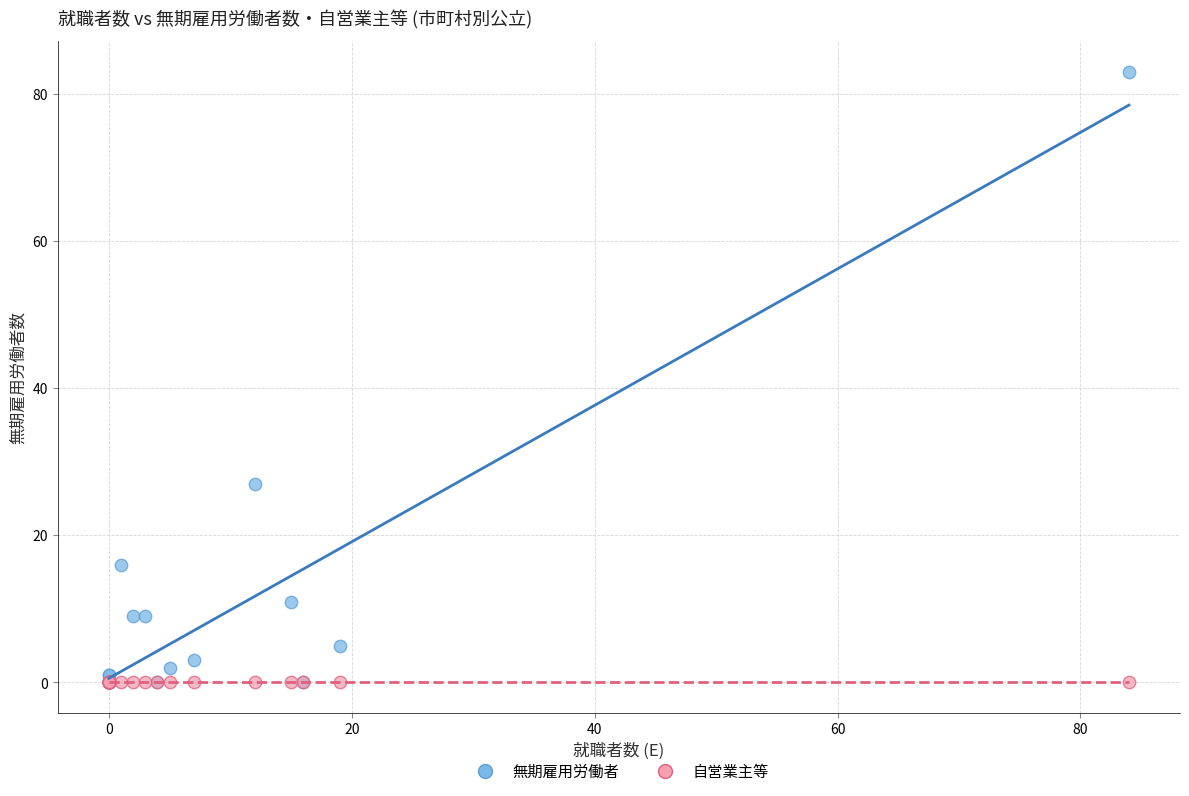

Across all series, what Y value is closest to 41?

27